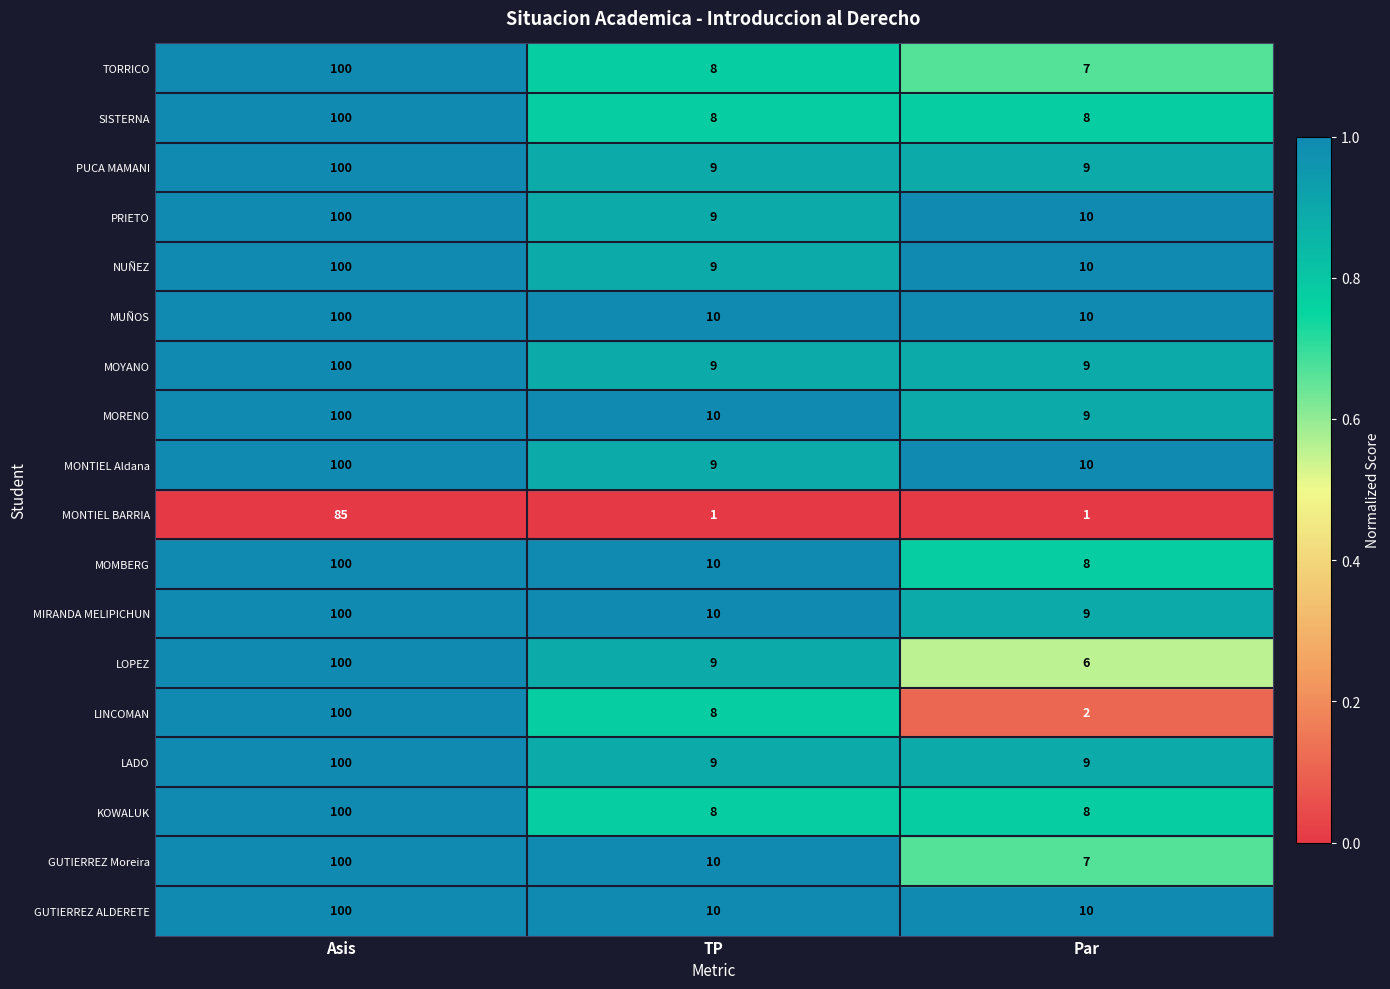

What is the approximate value of MOMBERG at Asis, to the nearest 10?

100